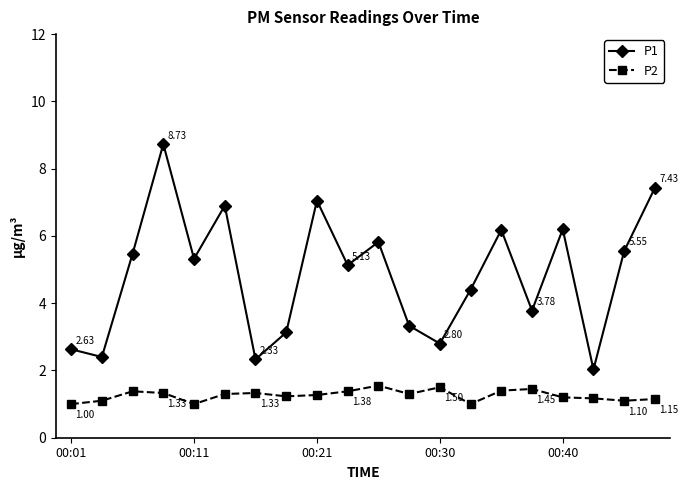

Which series has the widest spread of values?

P1